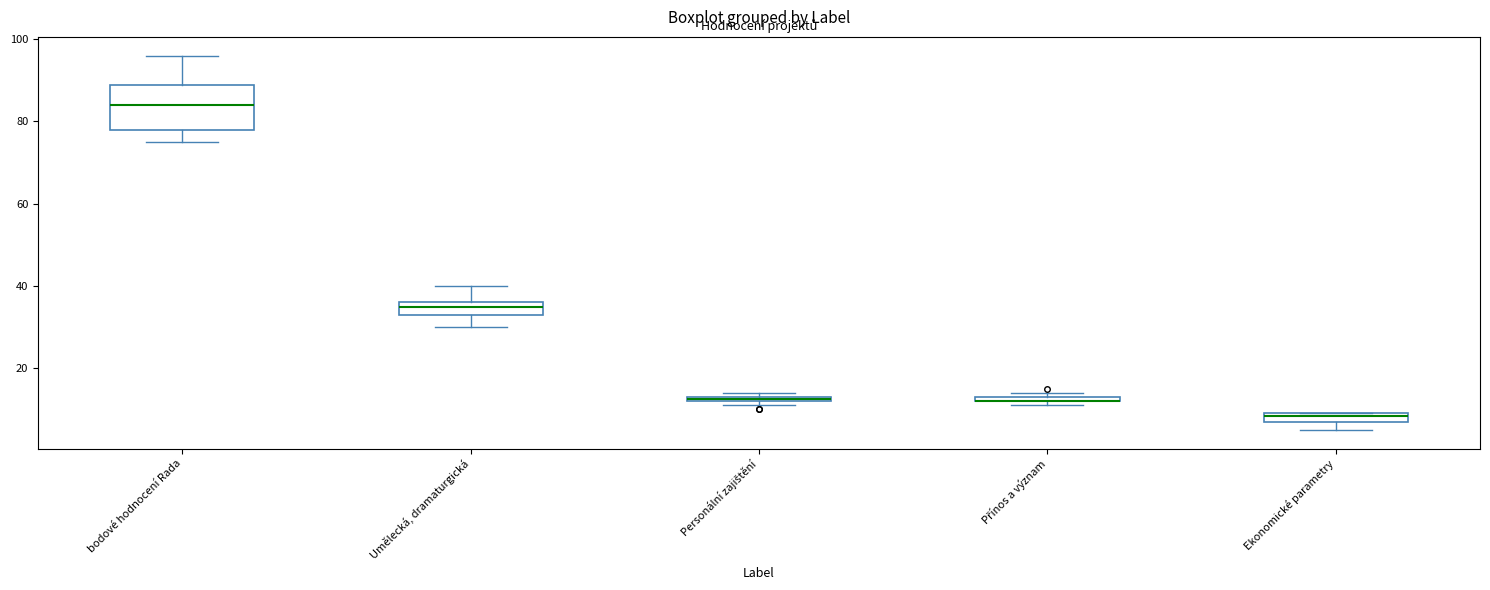

Where is the lower edge of the box for Personální zajištění on the y-axis? The values are not printed on the chart, so give them approximately, as read against the axis.

12